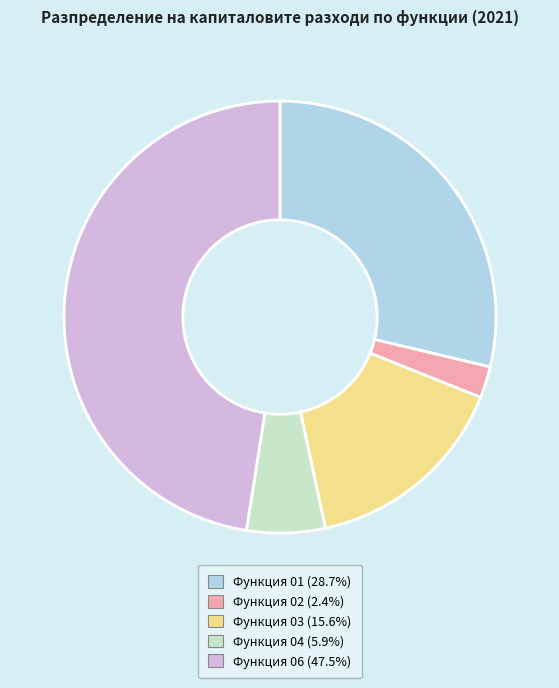

Between Функция 03 and Функция 04, which is larger?

Функция 03